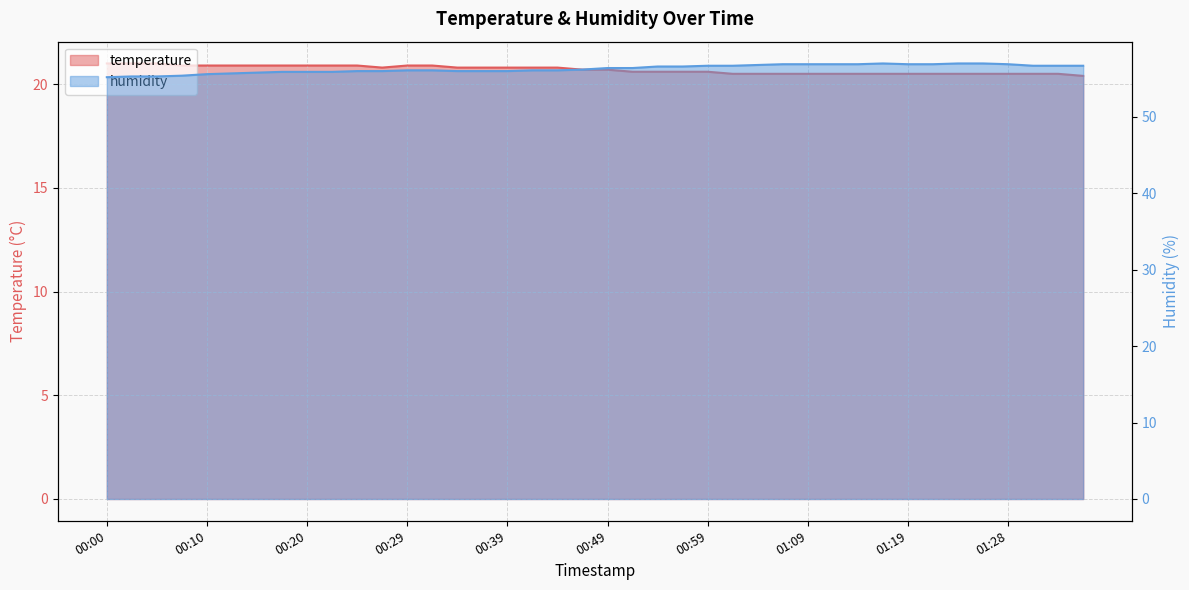

How many values in the humidity series are below 56?

10